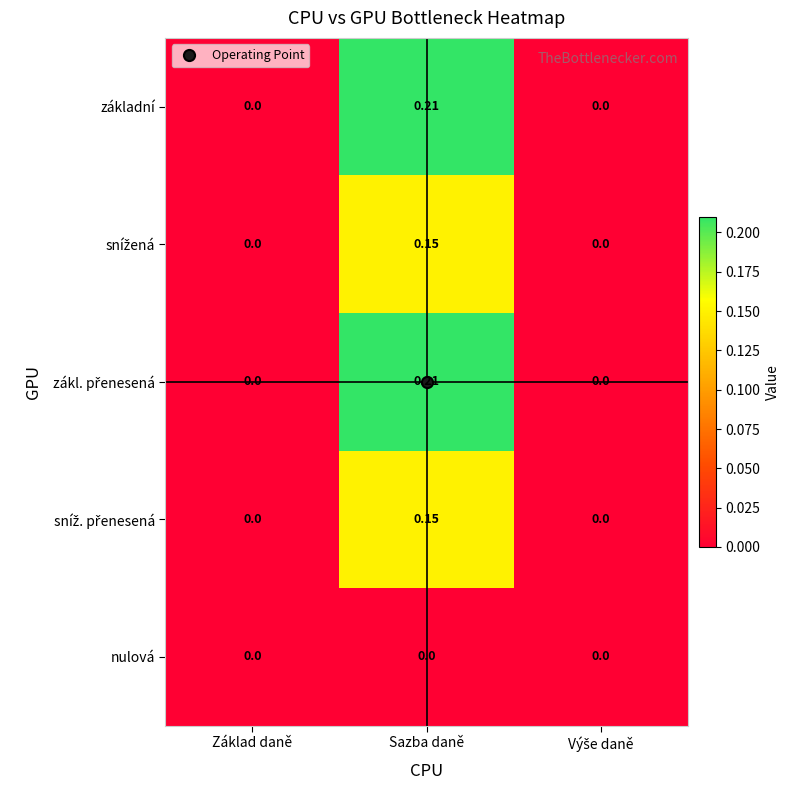

At how many categories does at least one series exceed 0?

1